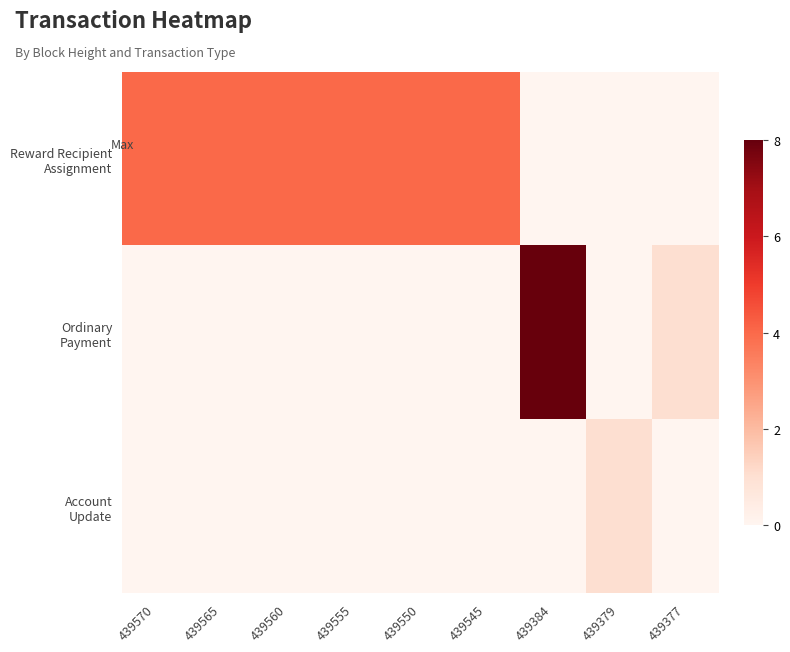

Between 439570 and 439565, which is larger?

439570